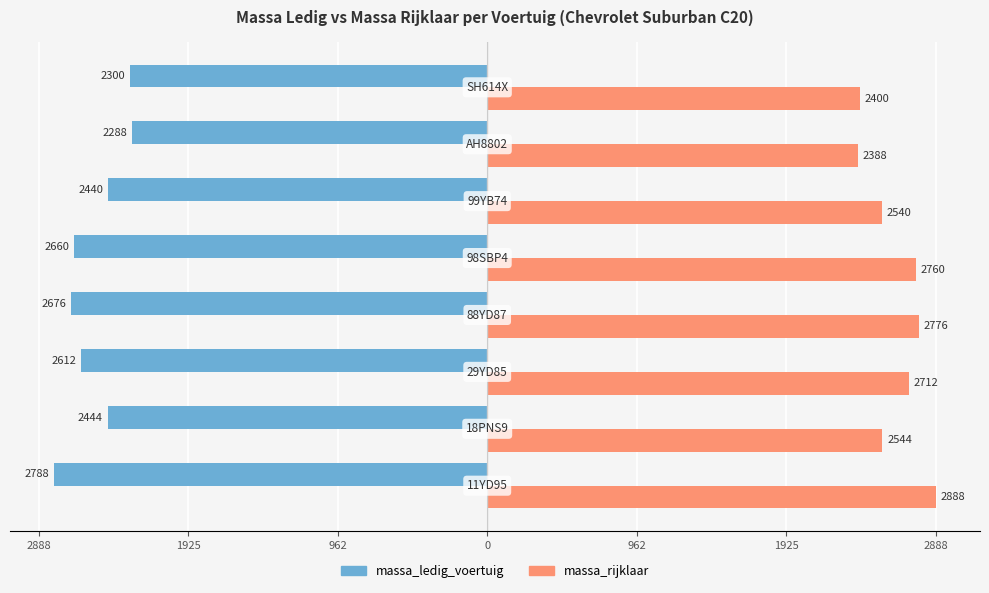

What are all the series names shown in the legend?

massa_ledig_voertuig, massa_rijklaar